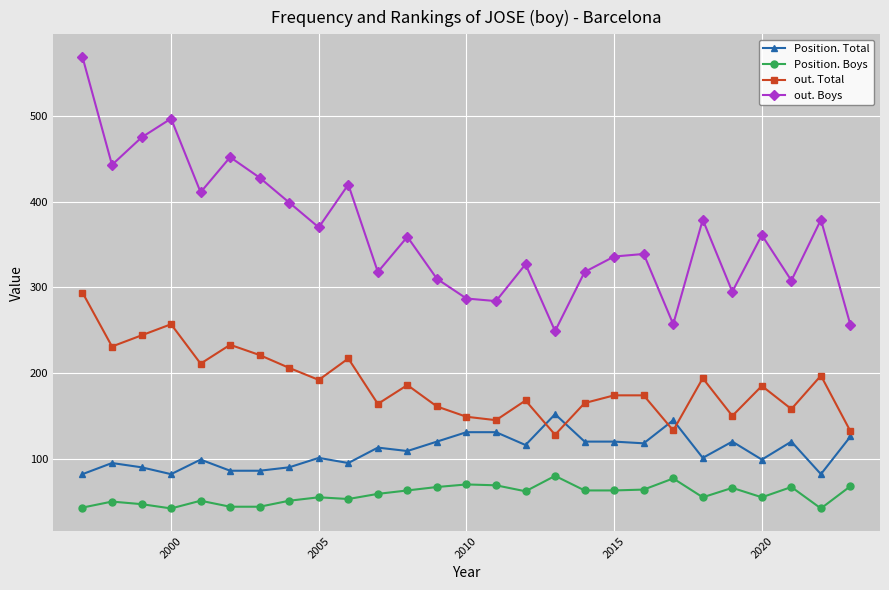

Which series has the largest total across all categories?

out. Boys